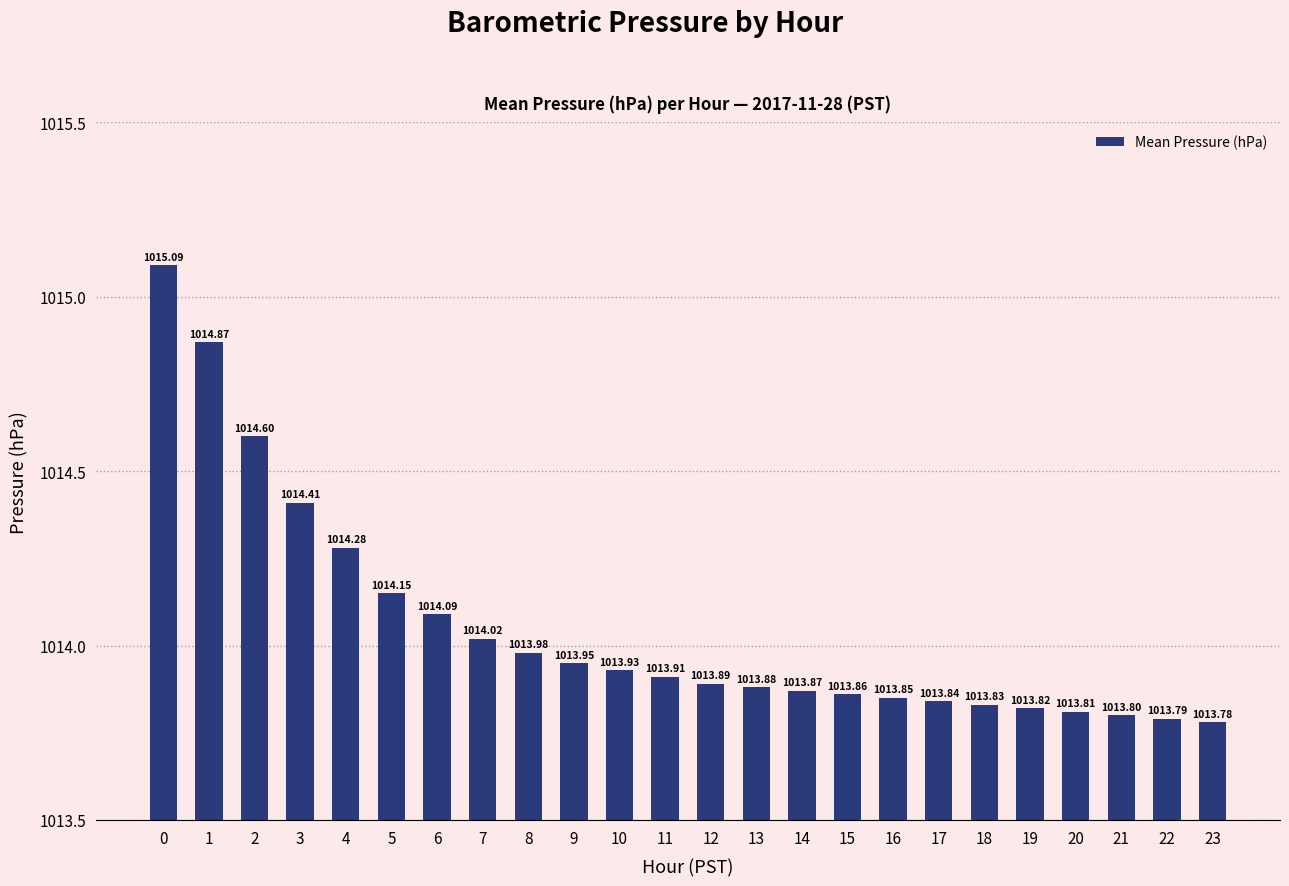

What is the smallest value displayed?

1013.8